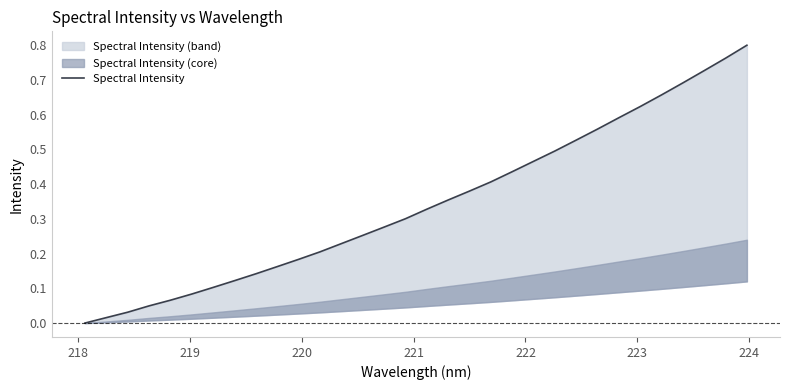

What is the maximum value shown in the chart?

0.8